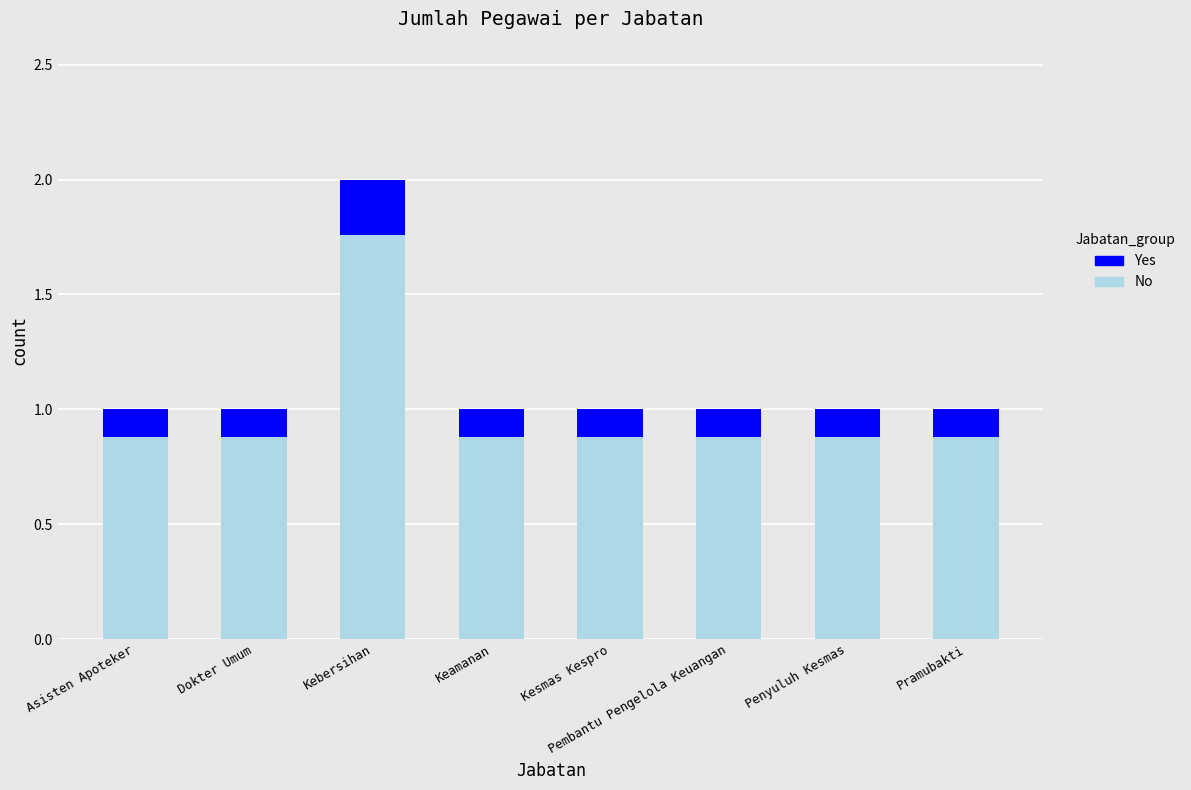

Is it true that No equals 0.9 at Pembantu Pengelola Keuangan?

True